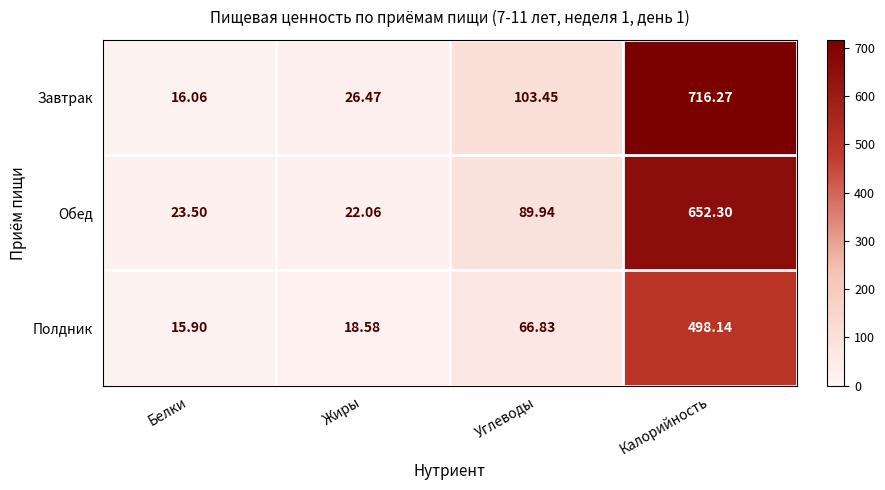

Where does the Завтрак series first go above 103?

Углеводы